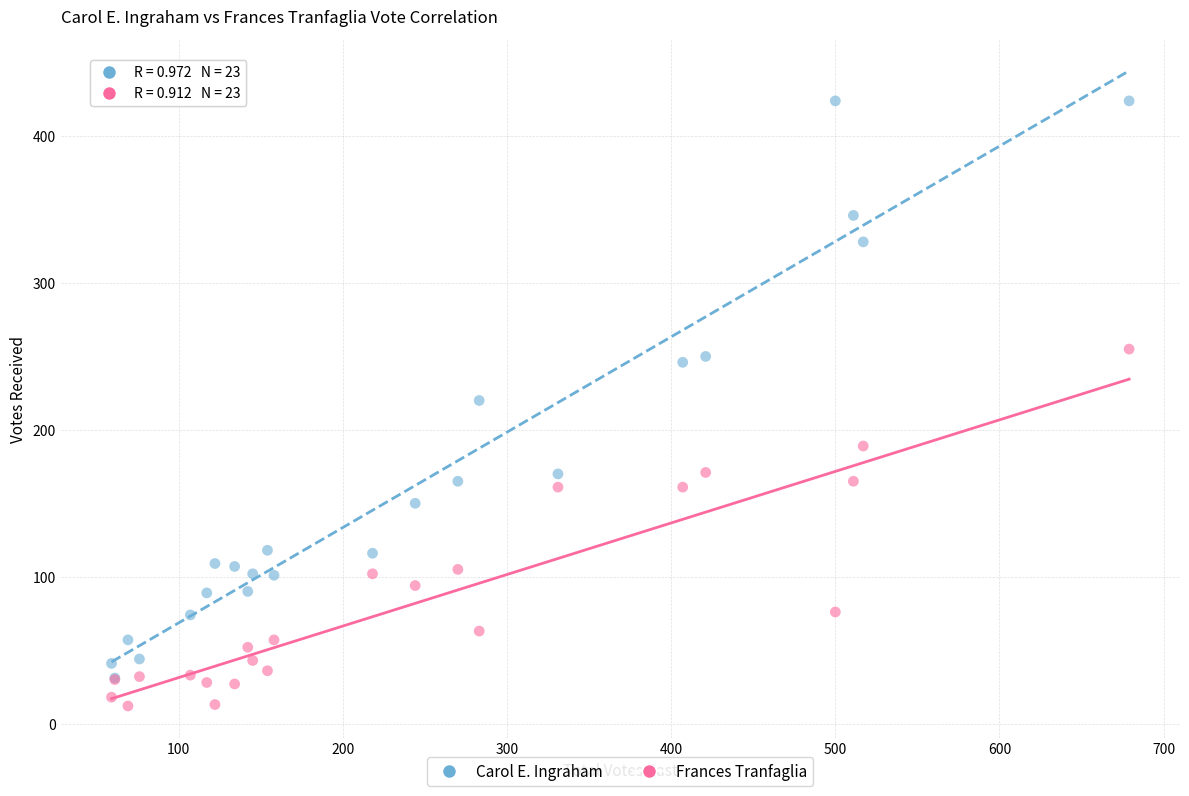

Which series contains the highest Y value?

Carol E. Ingraham